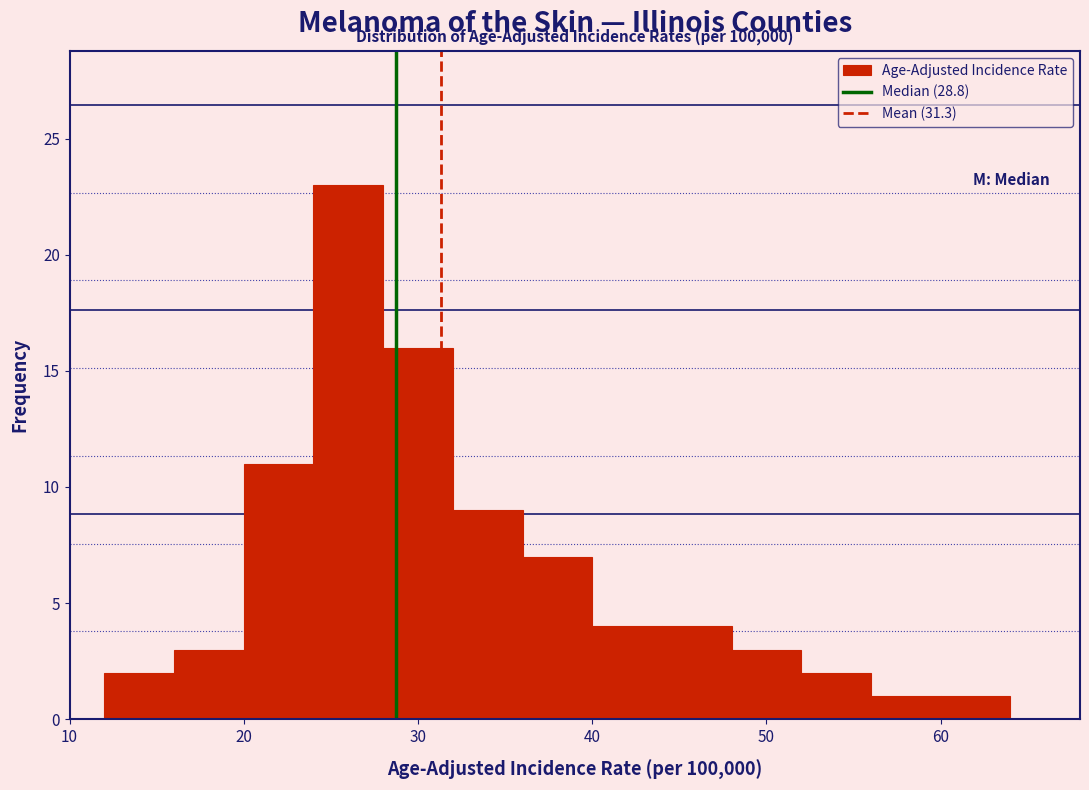

Over which range of the x-axis is the bar tallest?

24 to 28